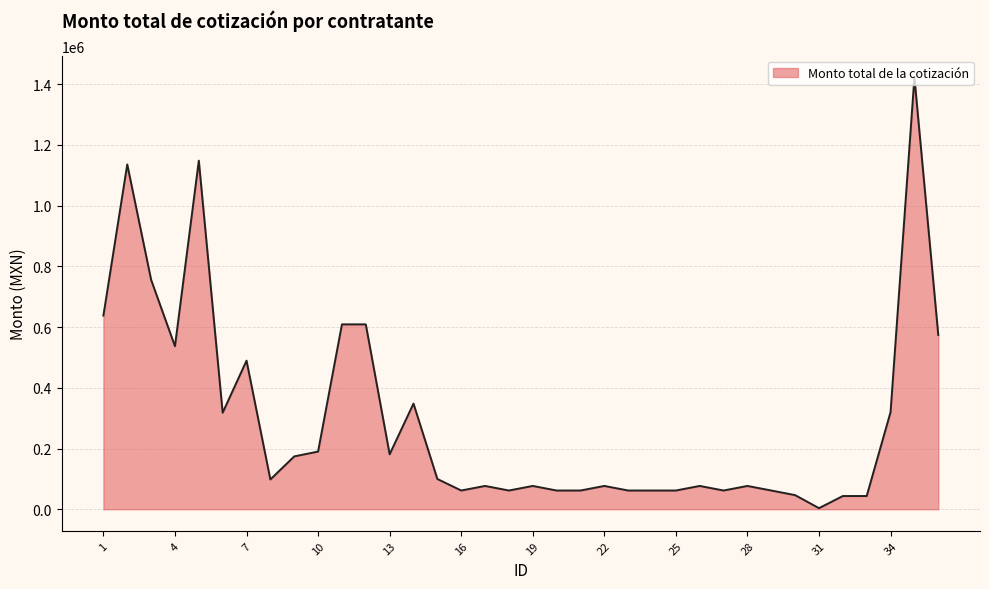

How many series are shown in this chart?

1